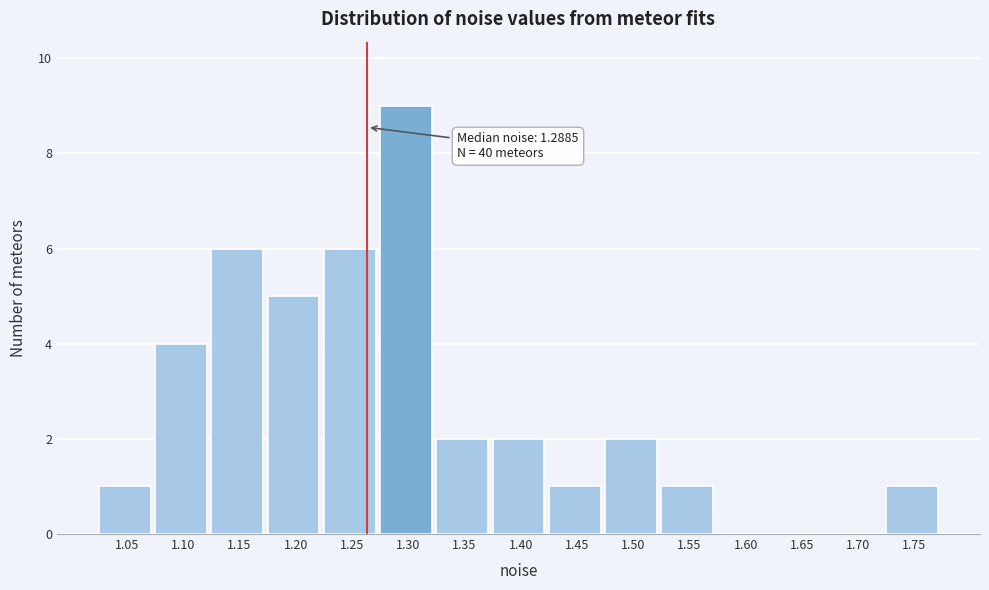

Reading left to right, transcribe all the data shown in this chart.

1.05=1	1.10=4	1.15=6	1.20=5	1.25=6	1.30=9	1.35=2	1.40=2	1.45=1	1.50=2	1.55=1	1.60=0	1.65=0	1.70=0	1.75=1